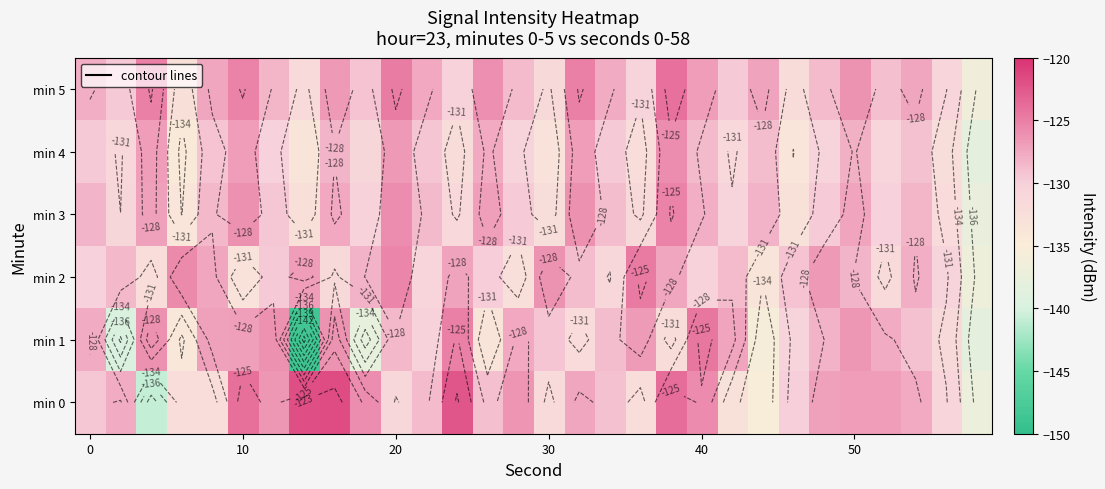

How many data points in min 4 are less than -129?

20